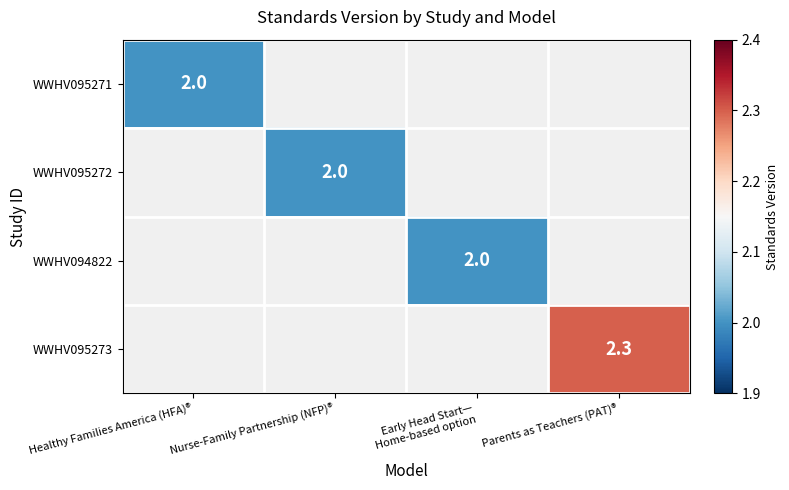

Is it true that WWHV095273 equals 2.3 at Parents as Teachers (PAT)®?

True